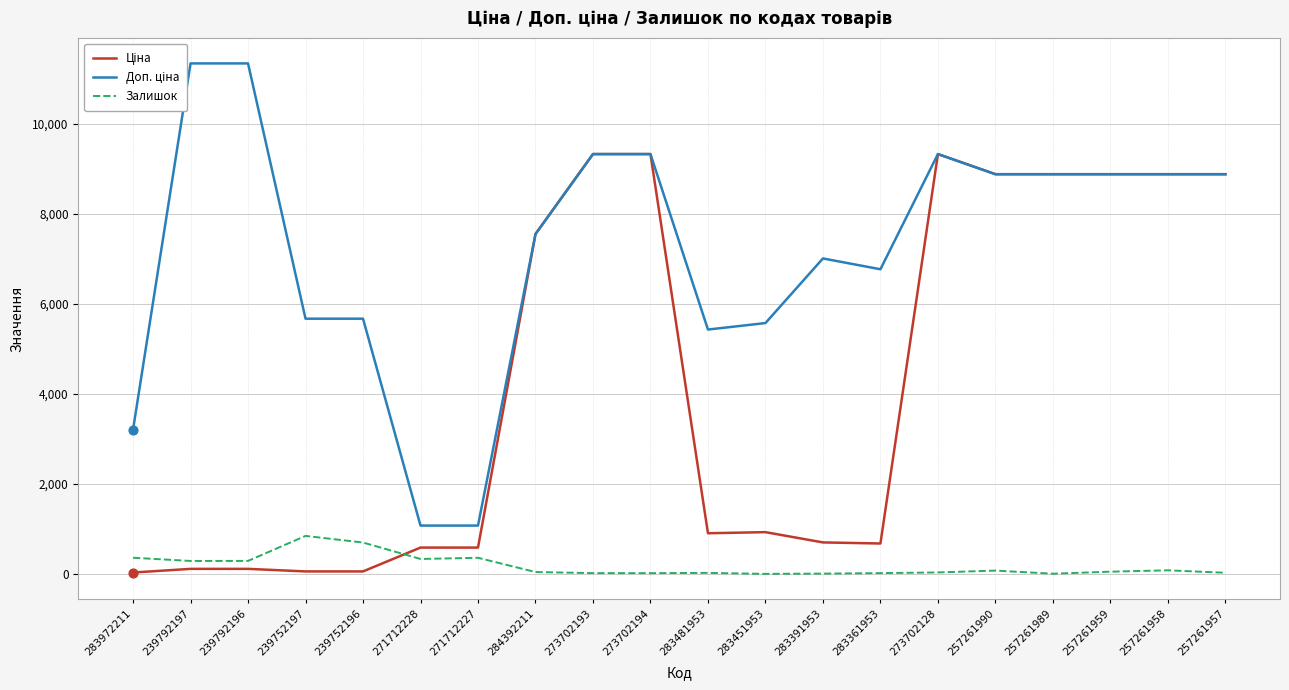

At which category is the sum across all series the highest?

273702128